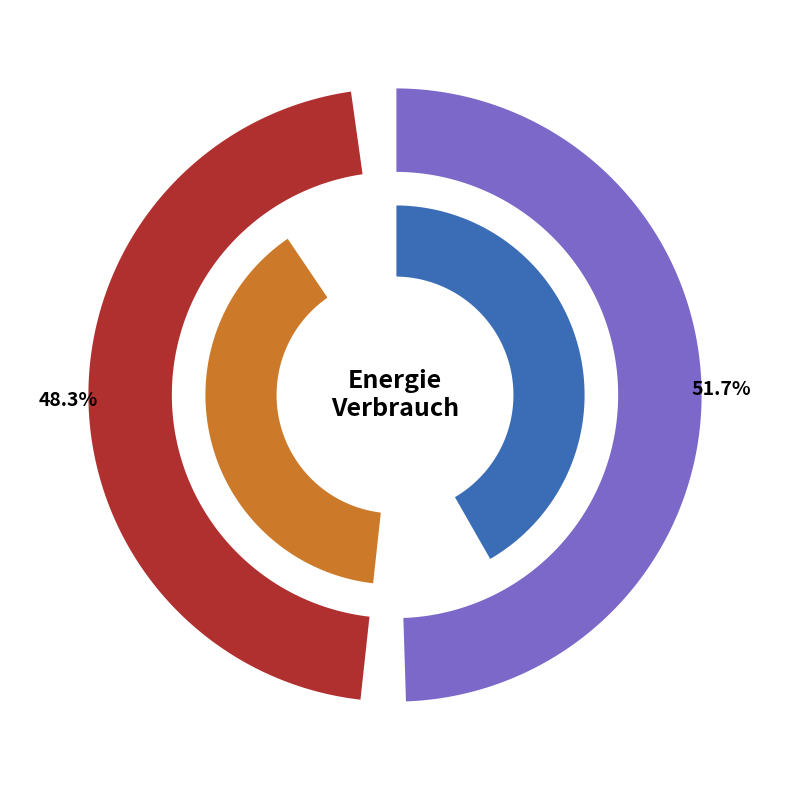

Rank the categories by value from lowest to highest.

Februar, Januar